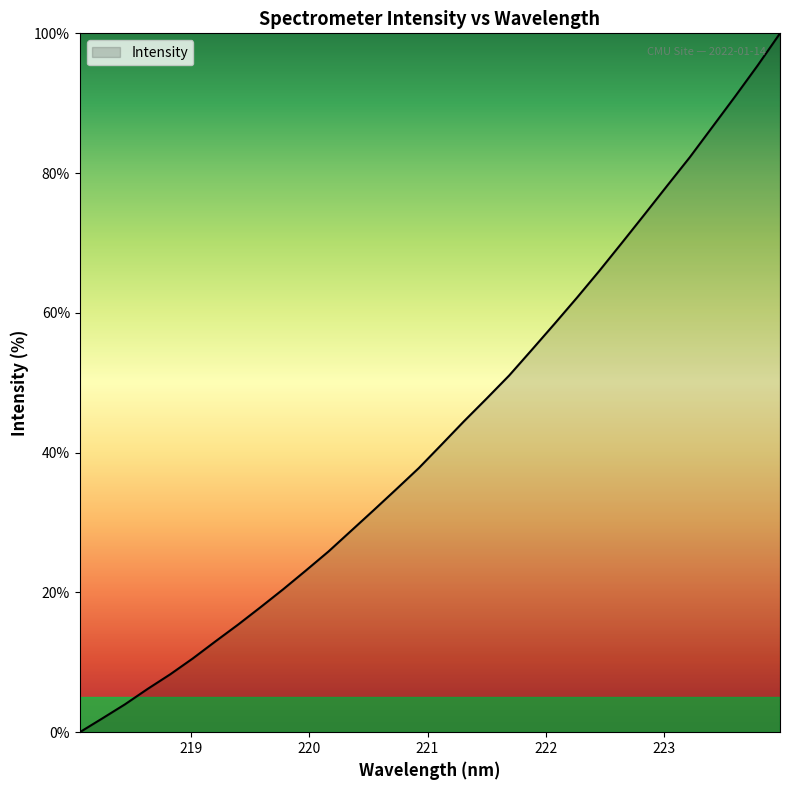

What is the maximum value shown in the chart?

100.0